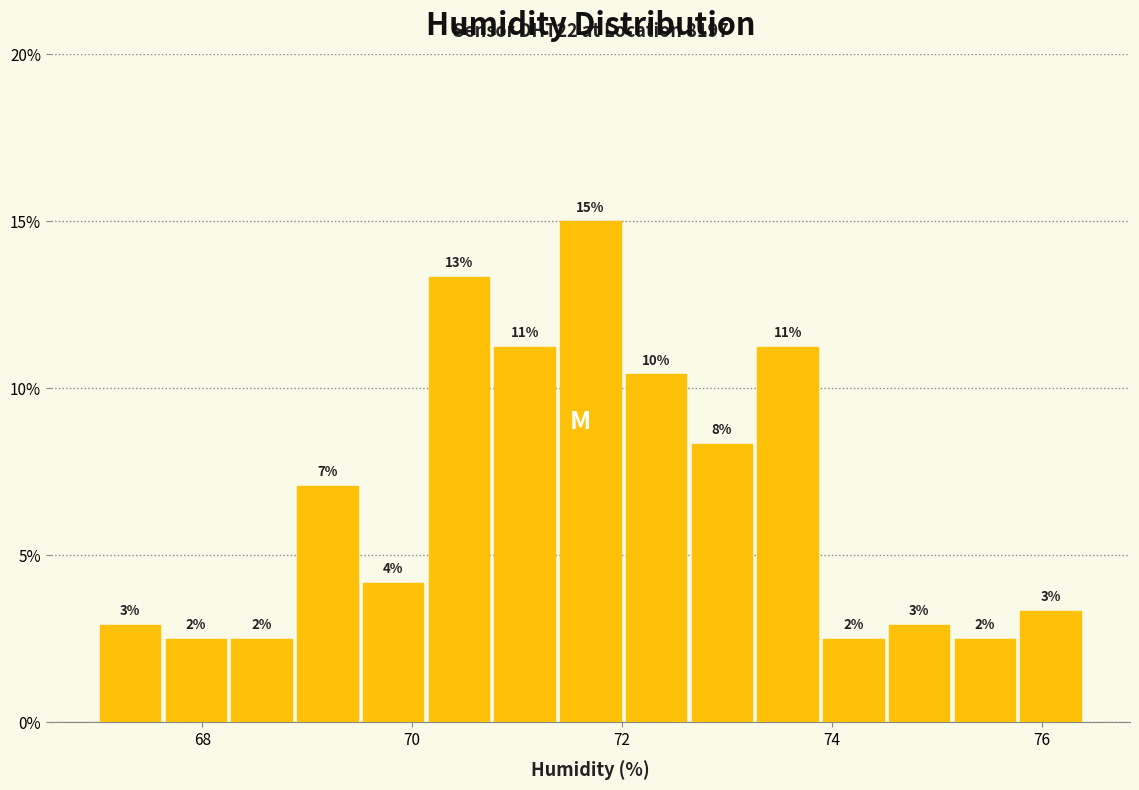

Read against the x-axis, roughly where is the centre of the tallest bar?

71.8